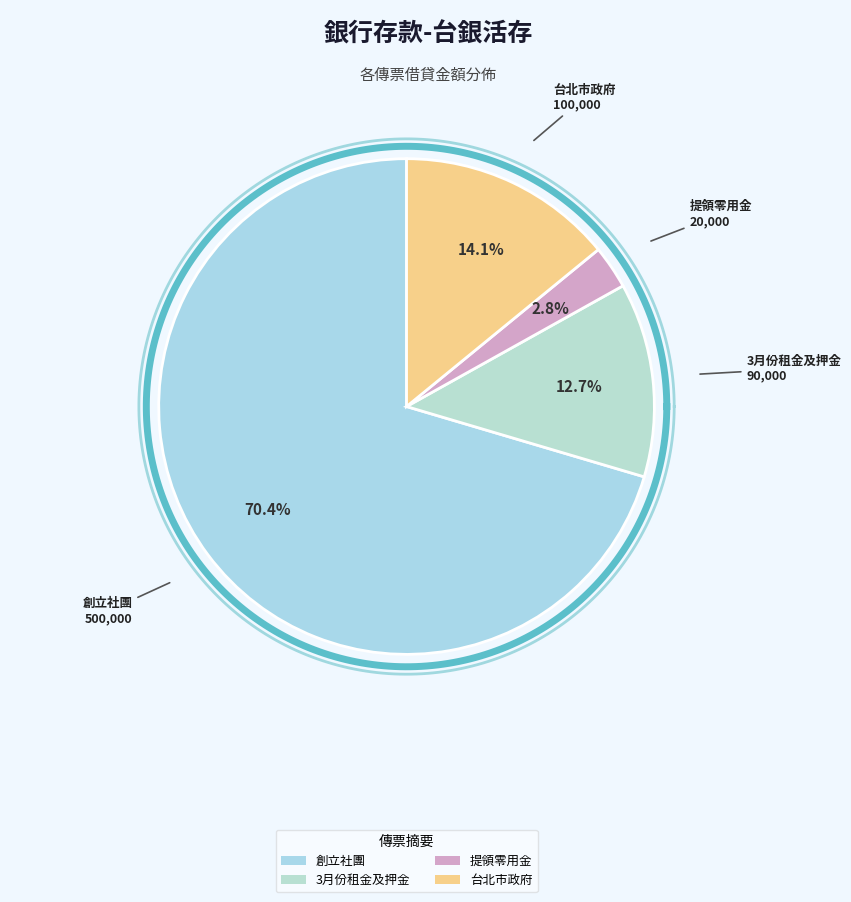

Approximately how many times larger is the value at 台北市政府 compared to 3月份租金及押金?

1.1